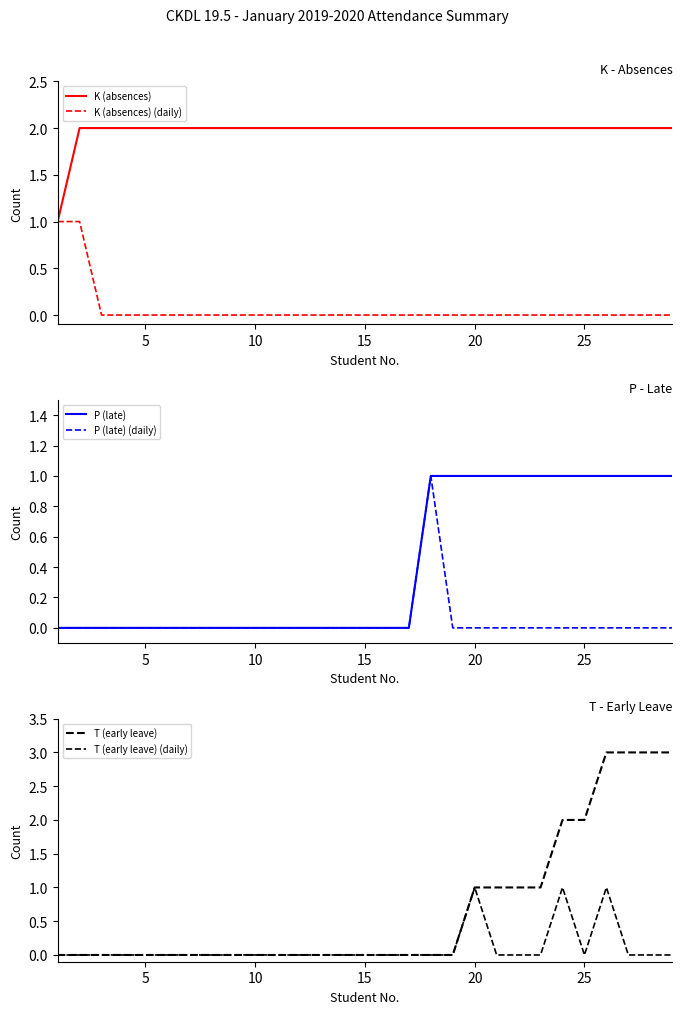

Which series has the largest total across all categories?

K (absences)